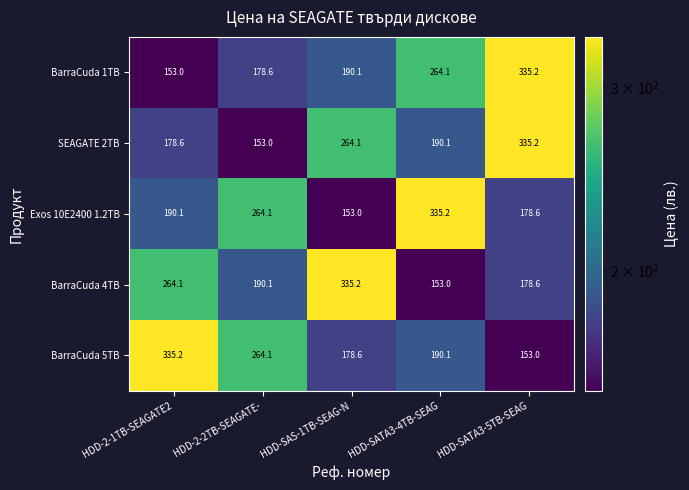

What is the minimum value for SEAGATE 2TB?

153.0